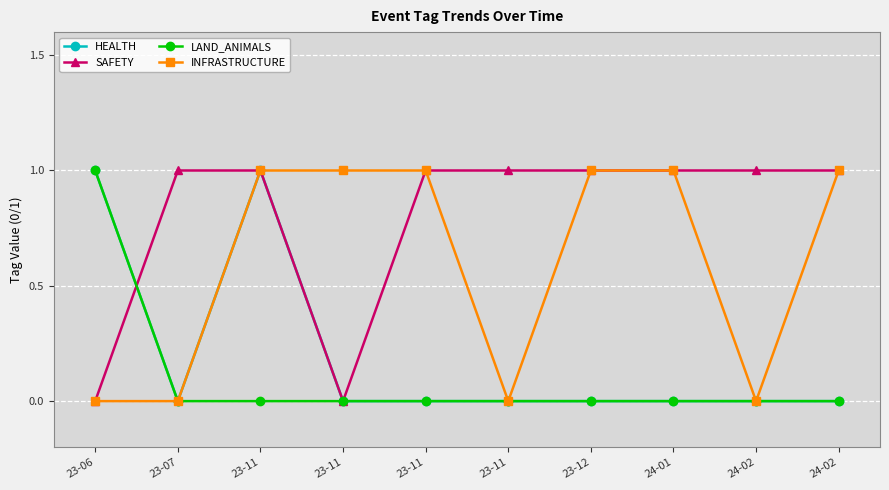

True or false: HEALTH and INFRASTRUCTURE intersect in this chart.

False